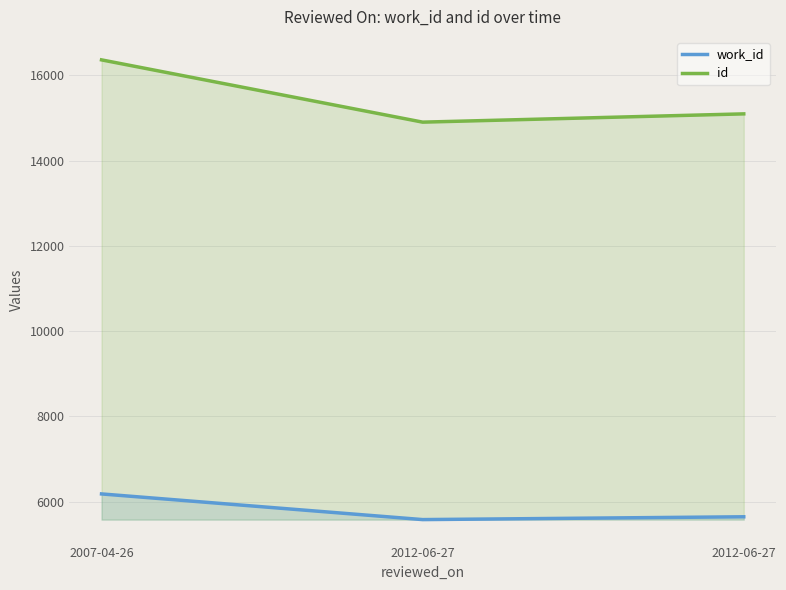

List the labels in order of work_id value, largest first.

2007-04-26, 2012-06-27, 2012-06-27